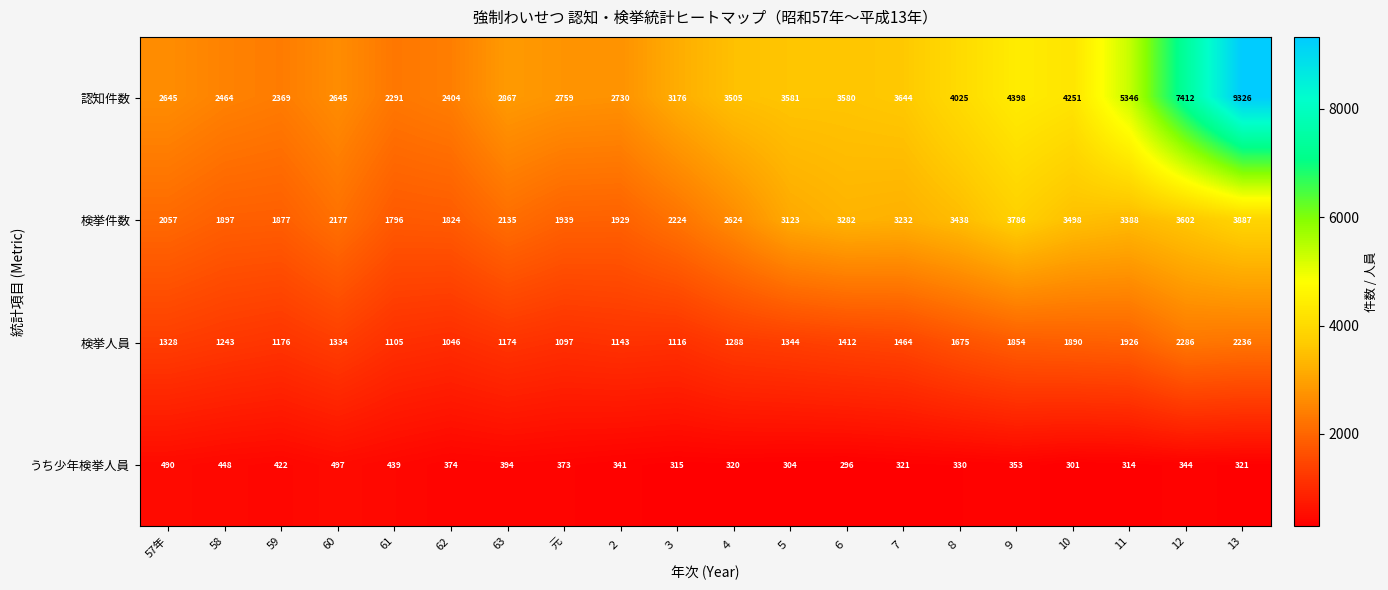

At which category is the sum across all series the highest?

13